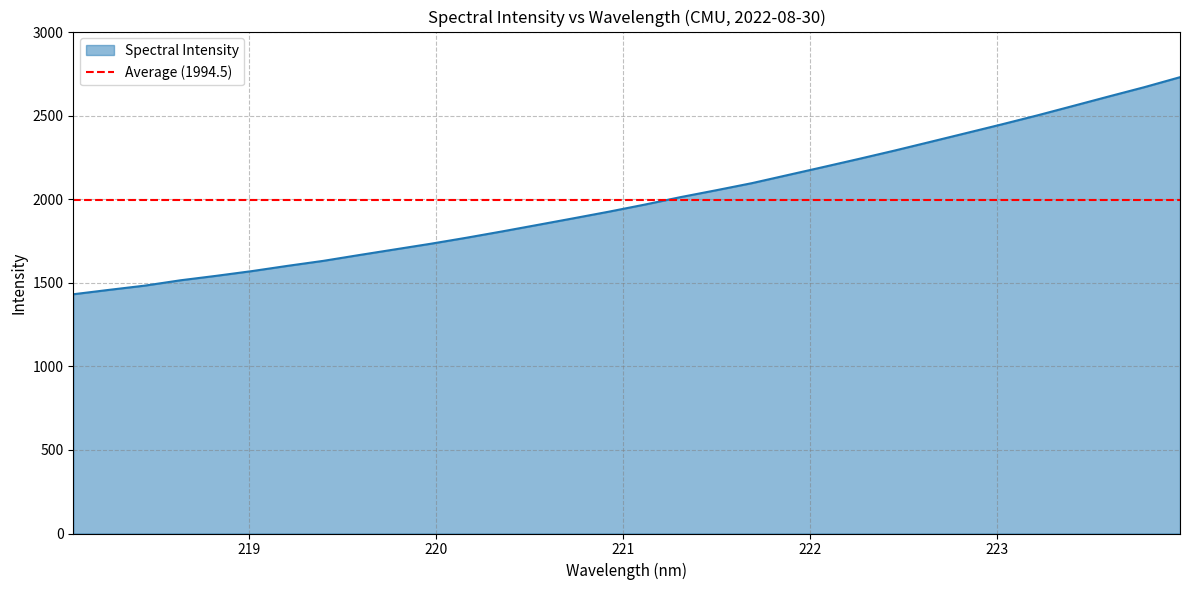

At which category does the chart reach its minimum across all series?

218.0596